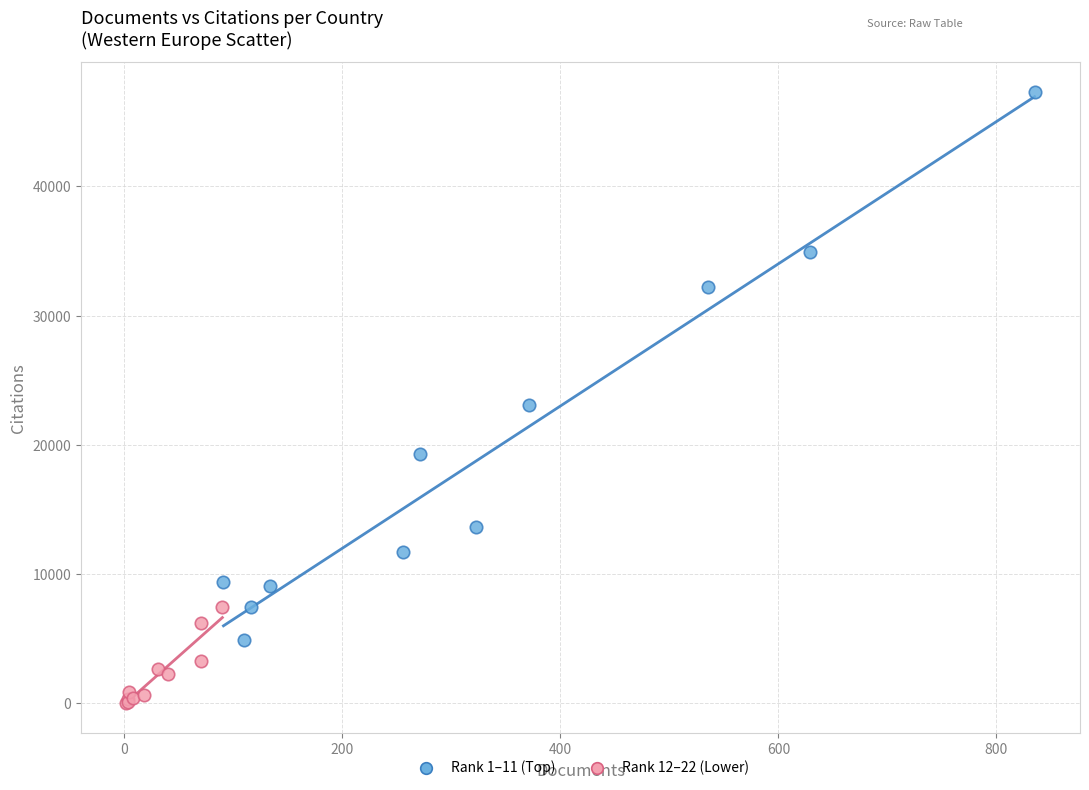

Which series has the largest Y range (max minus min)?

Rank 1–11 (Top)